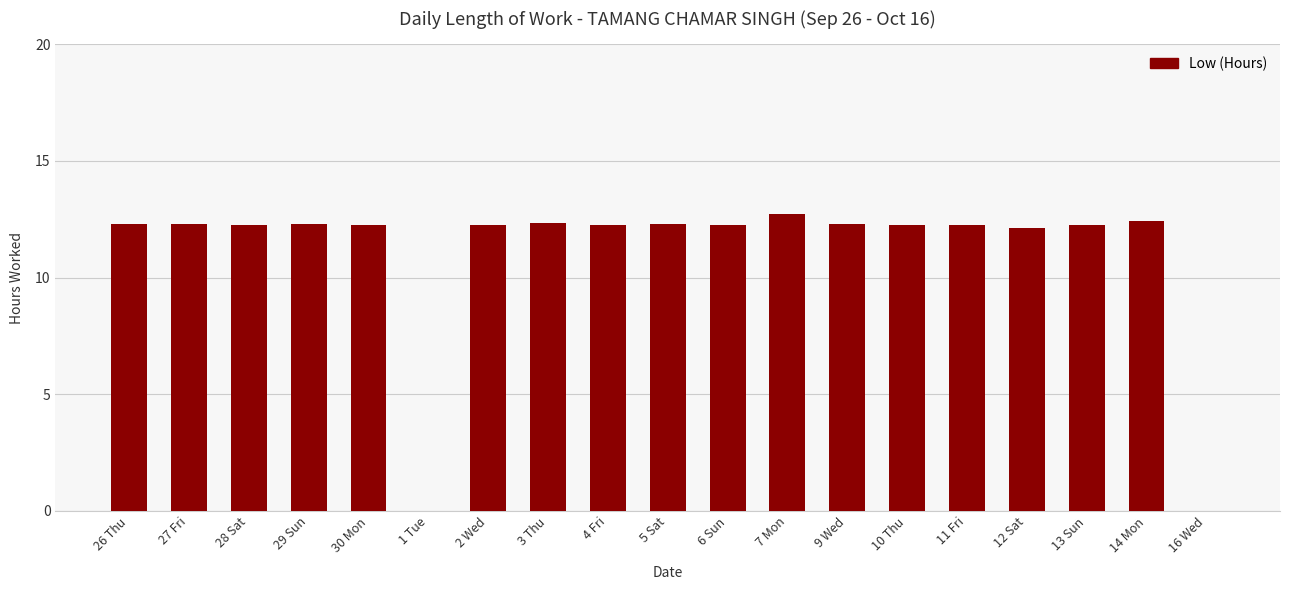

What is the sum of the values at 26 Thu and 29 Sun?

24.6